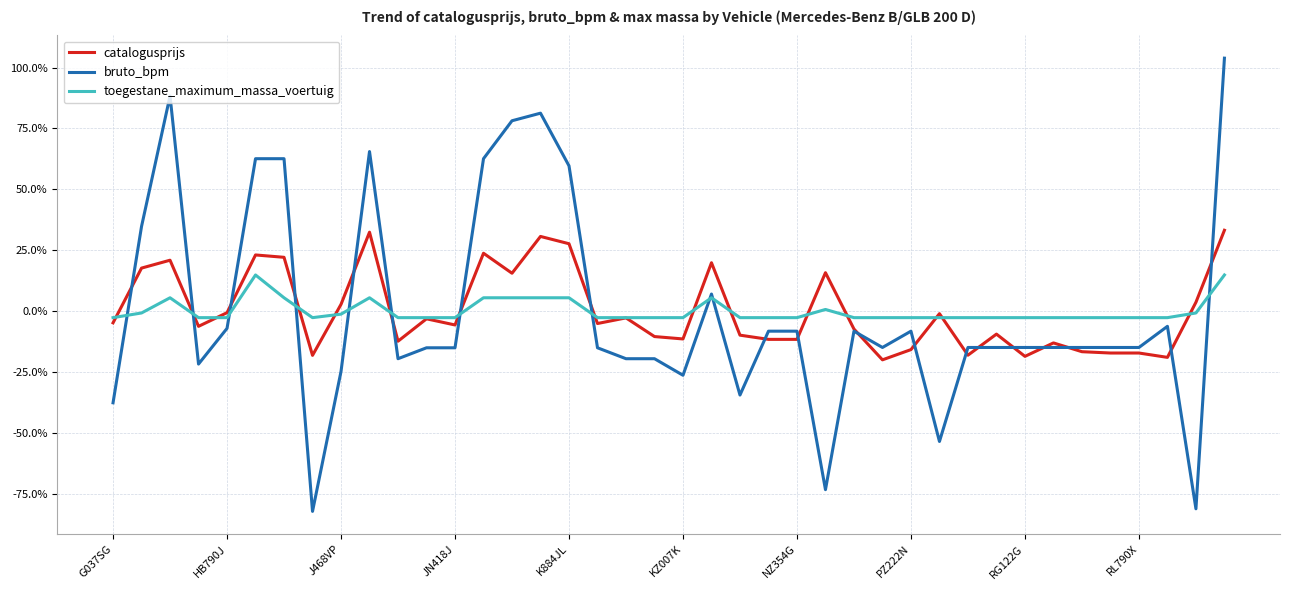

How many times do catalogusprijs and bruto_bpm cross each other?

19